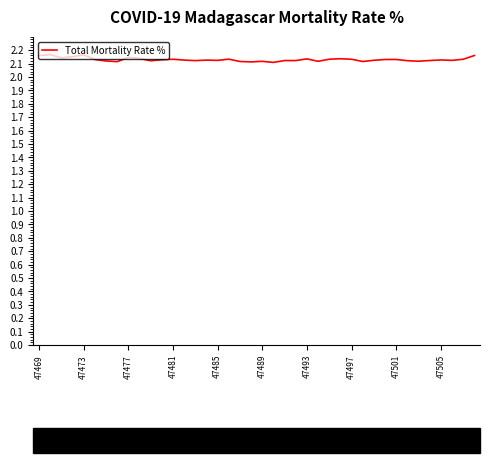

How many lines are shown in the chart?

1